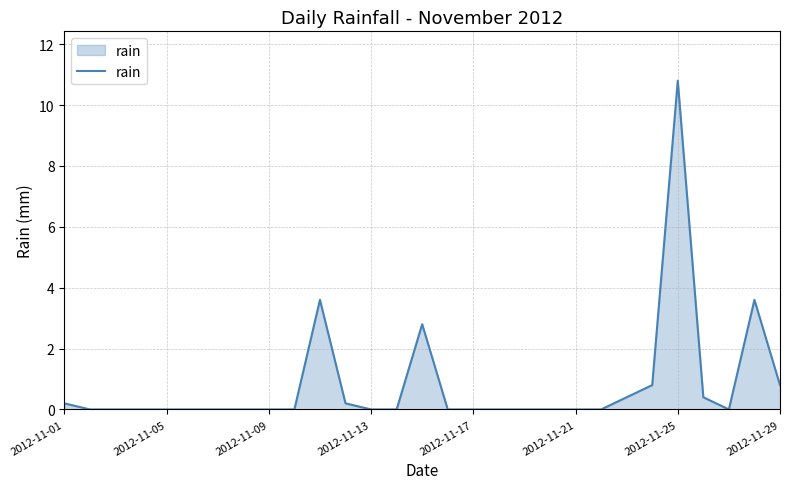

What is the greatest value displayed?

10.8